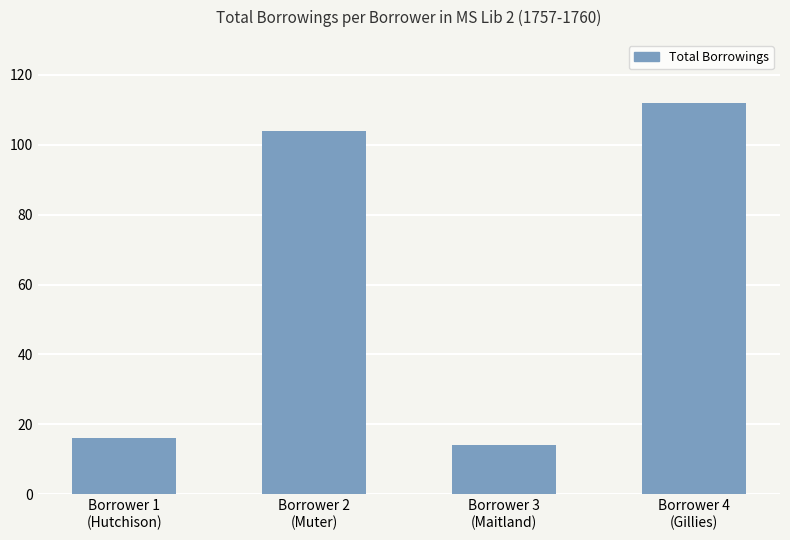

Which has a higher value, Borrower 4
(Gillies) or Borrower 2
(Muter)?

Borrower 4
(Gillies)